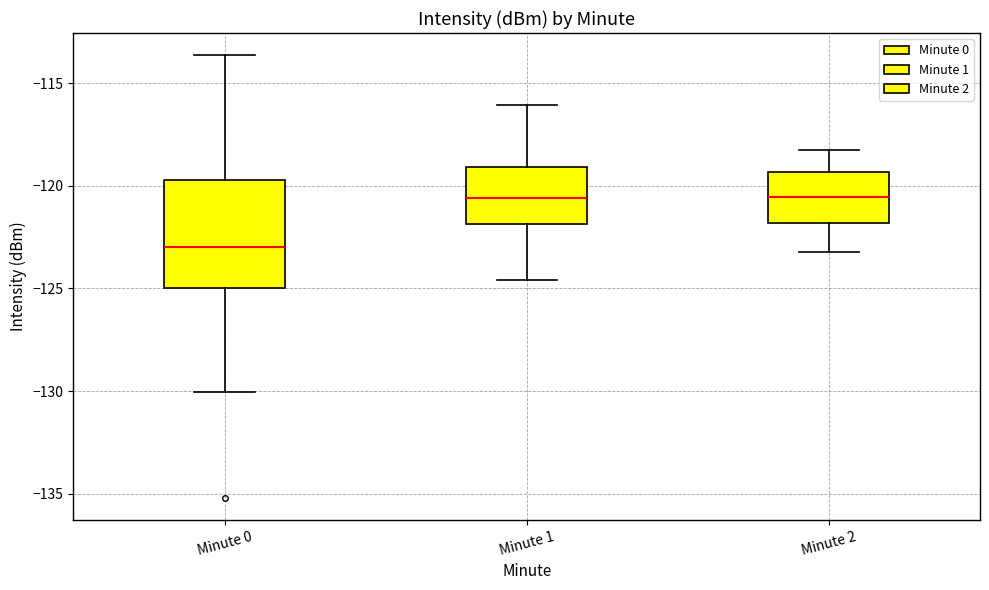

Where does the median line of the box for Minute 1 sit on the y-axis? The values are not printed on the chart, so give them approximately, as read against the axis.

-120.5